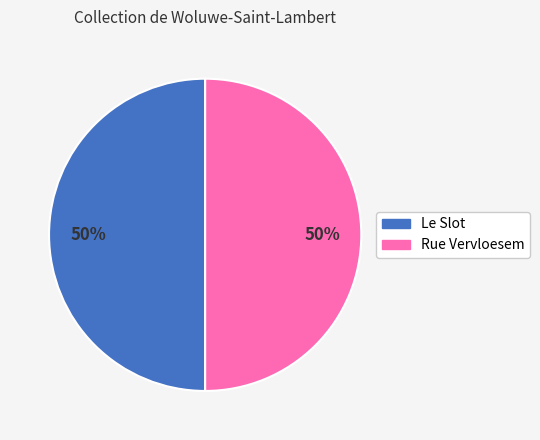

Is the sum of Le Slot and Rue Vervloesem greater than half?

Yes